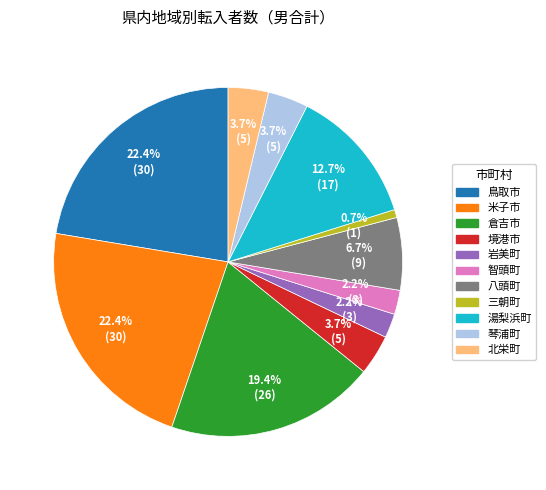

Is there a majority slice in this chart?

No